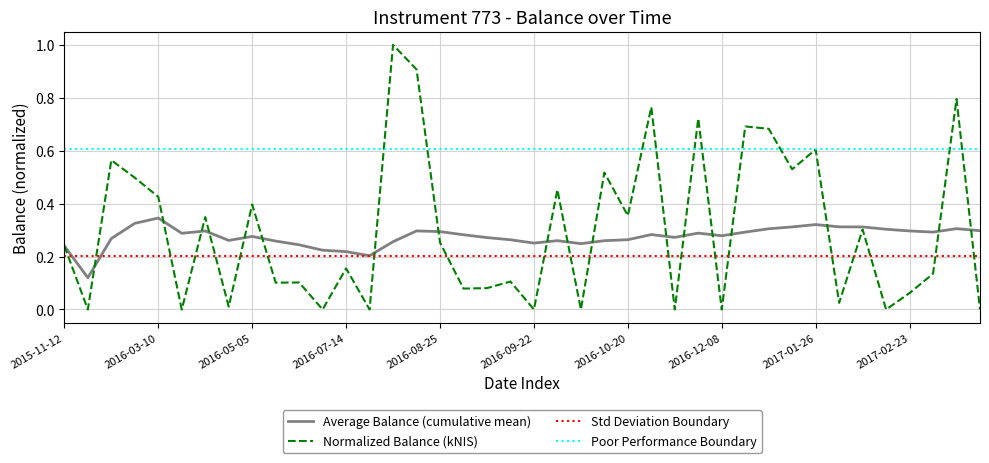

Which has a higher value, 2016-07-21 or 2016-12-08?

2016-07-21